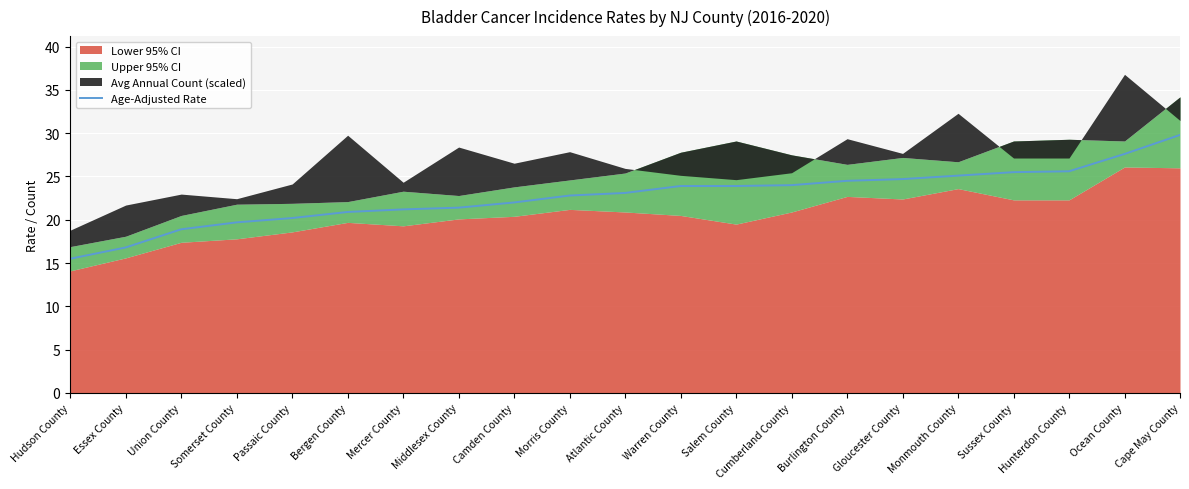

True or false: the data has more than 1 interior local peaks.

False